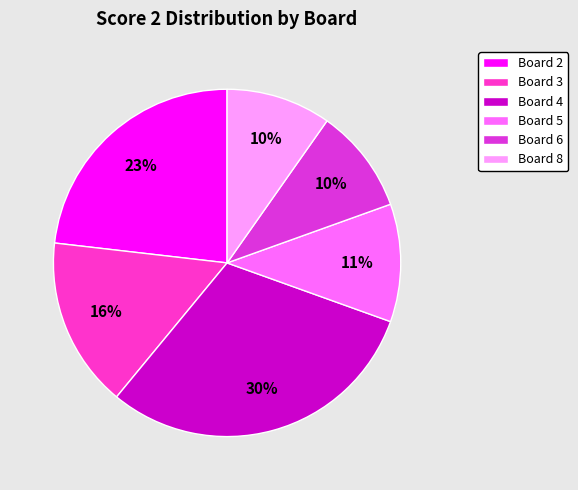

To the nearest percent, what is the average slice percentage?

17%